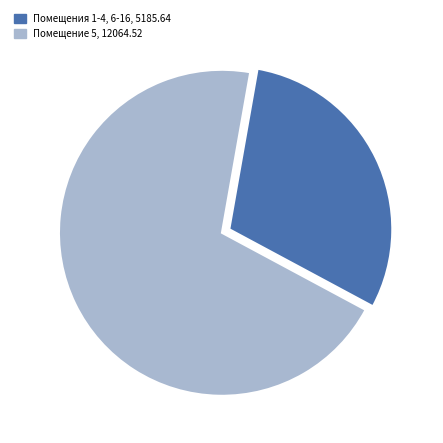

Does any single category account for the majority?

Yes